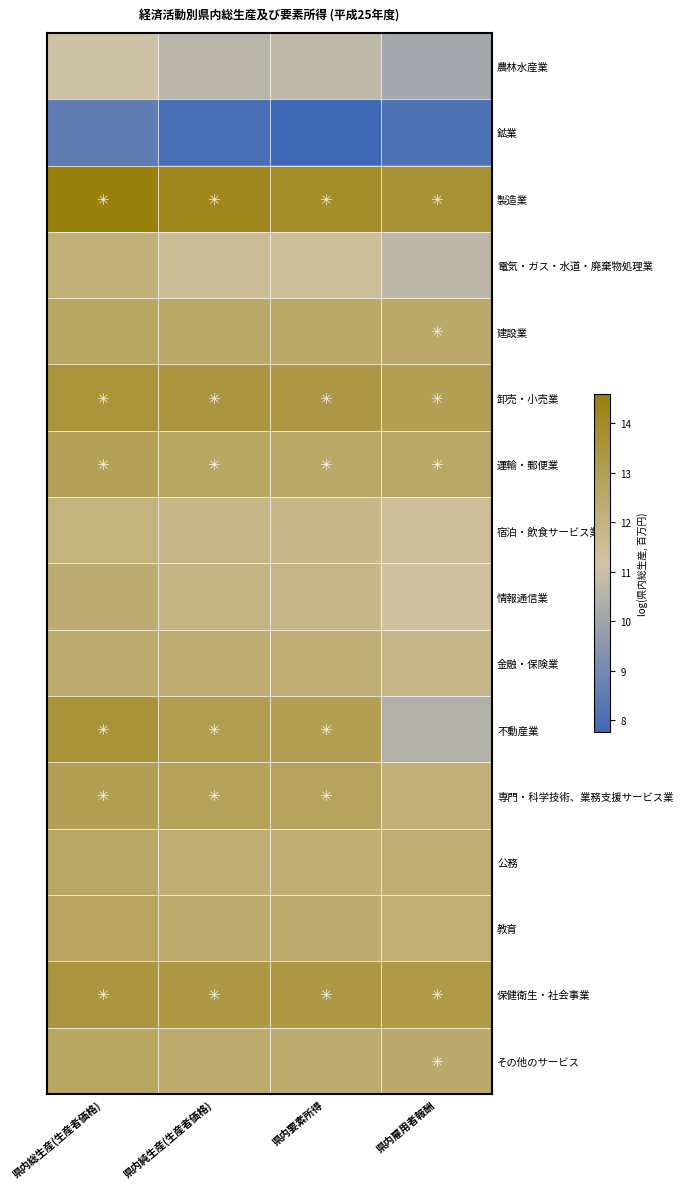

What is the greatest value displayed?

14.6